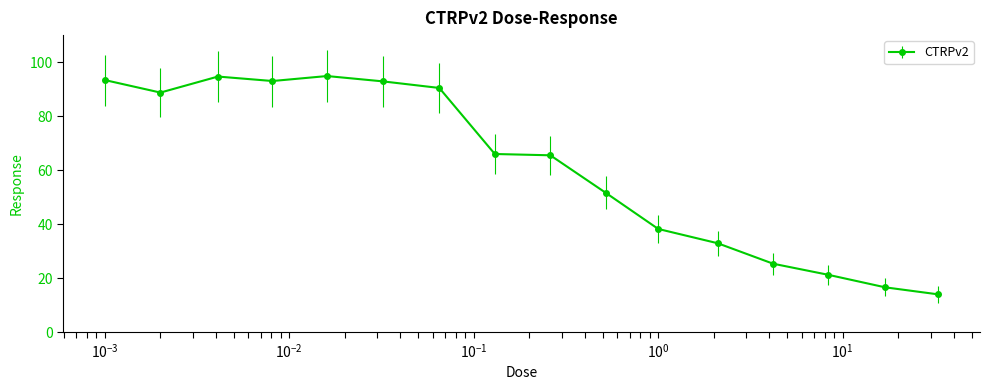

True or false: the data has more than 0 interior local peaks.

True